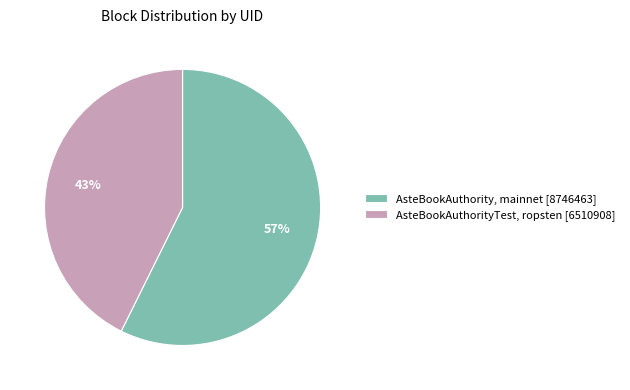

Which category has the biggest portion of the pie?

AsteBookAuthority, mainnet [8746463]